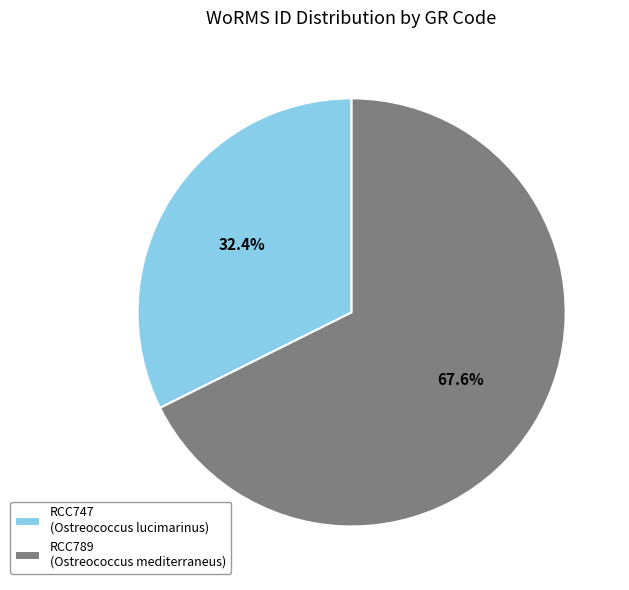

Which category has the biggest portion of the pie?

RCC789